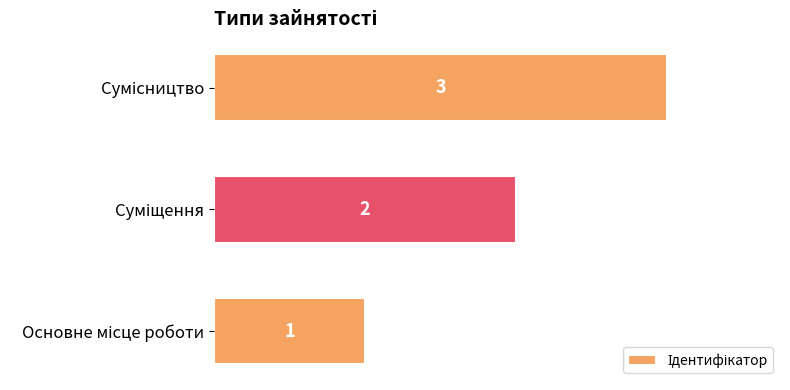

What is the greatest value displayed?

3